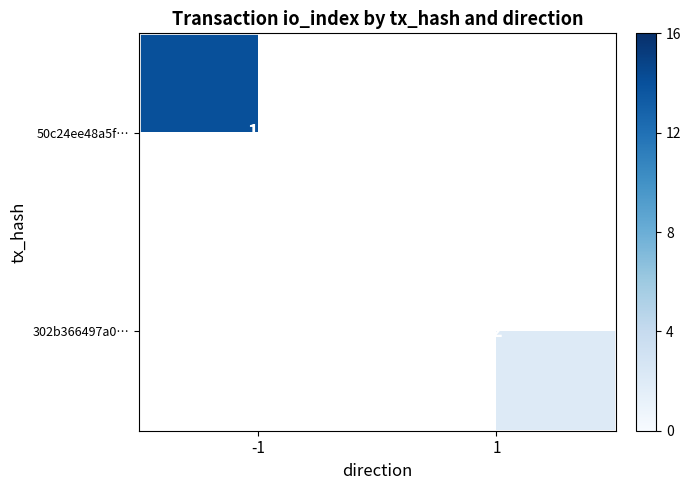

The value of 302b366497a0… at 1 is 2. True or false?

True